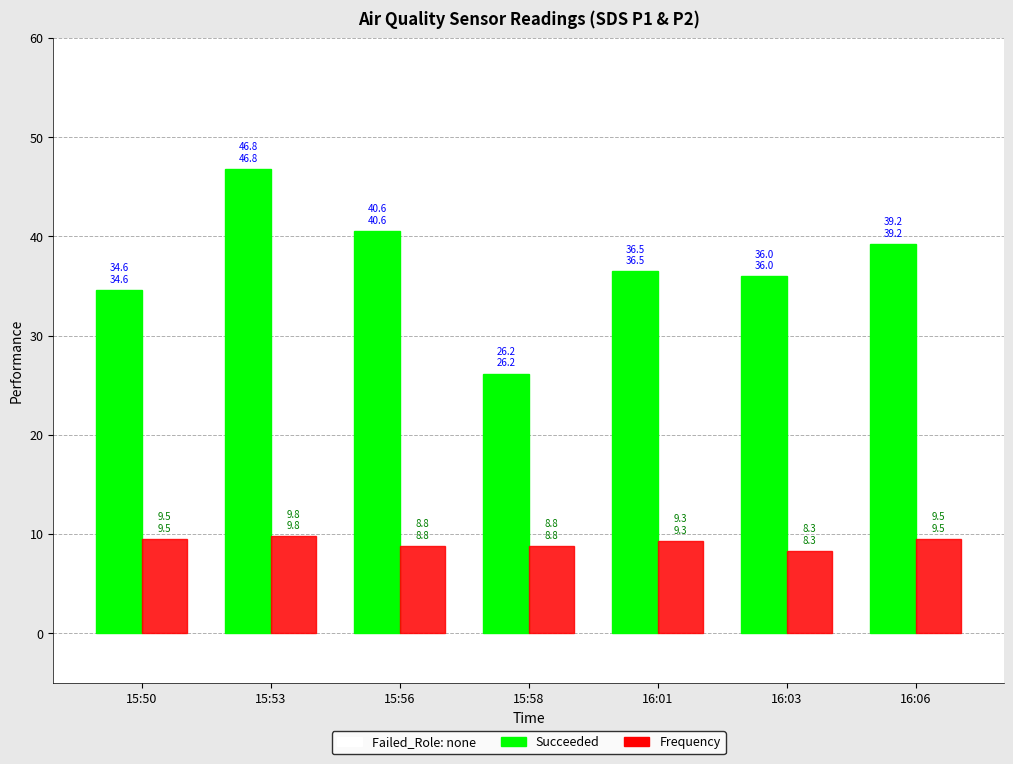

Read the Succeeded value at 15:58.

26.2